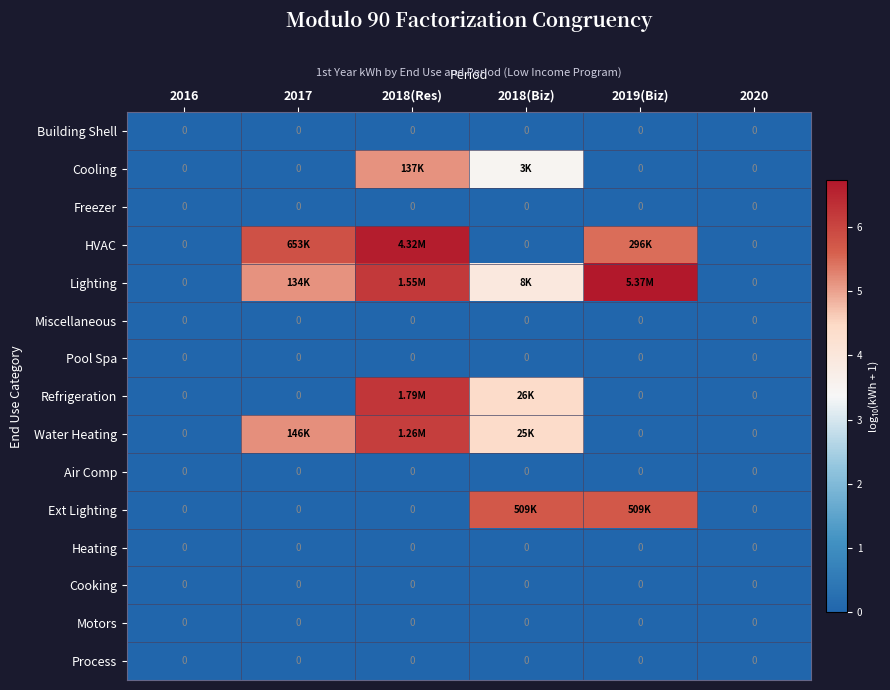

Between 2016 and 2018(Res), which is larger?

2016